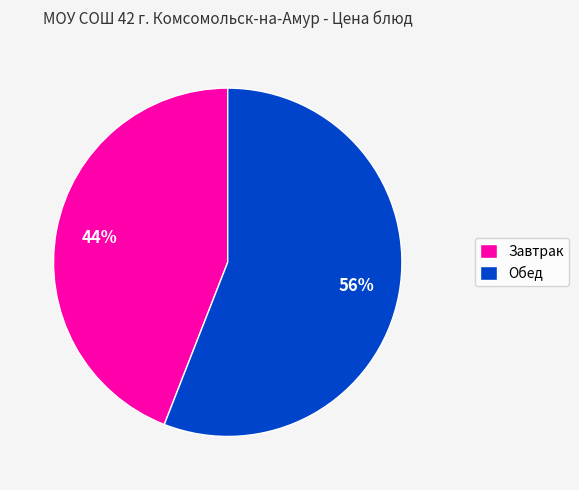

Is the sum of Завтрак and Обед greater than half?

Yes